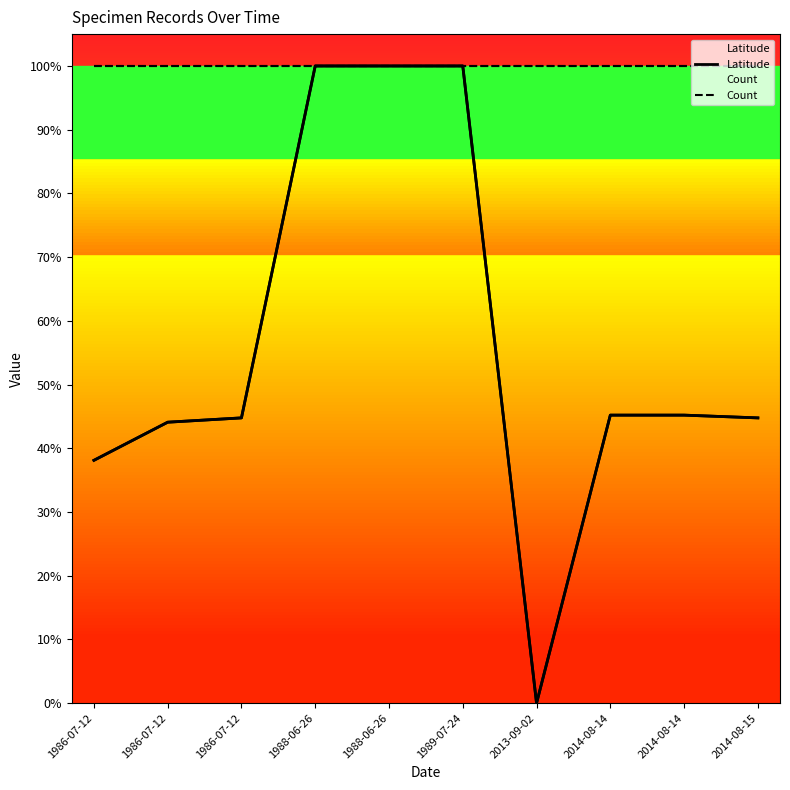

Reading left to right, transcribe all the data shown in this chart.

Latitude: 1986-07-12=0.4	1986-07-12=0.4	1986-07-12=0.4	1988-06-26=1.0	1988-06-26=1.0	1989-07-24=1.0	2013-09-02=0.0	2014-08-14=0.5	2014-08-14=0.5	2014-08-15=0.4
Count: 1986-07-12=1.0	1986-07-12=1.0	1986-07-12=1.0	1988-06-26=1.0	1988-06-26=1.0	1989-07-24=1.0	2013-09-02=1.0	2014-08-14=1.0	2014-08-14=1.0	2014-08-15=1.0